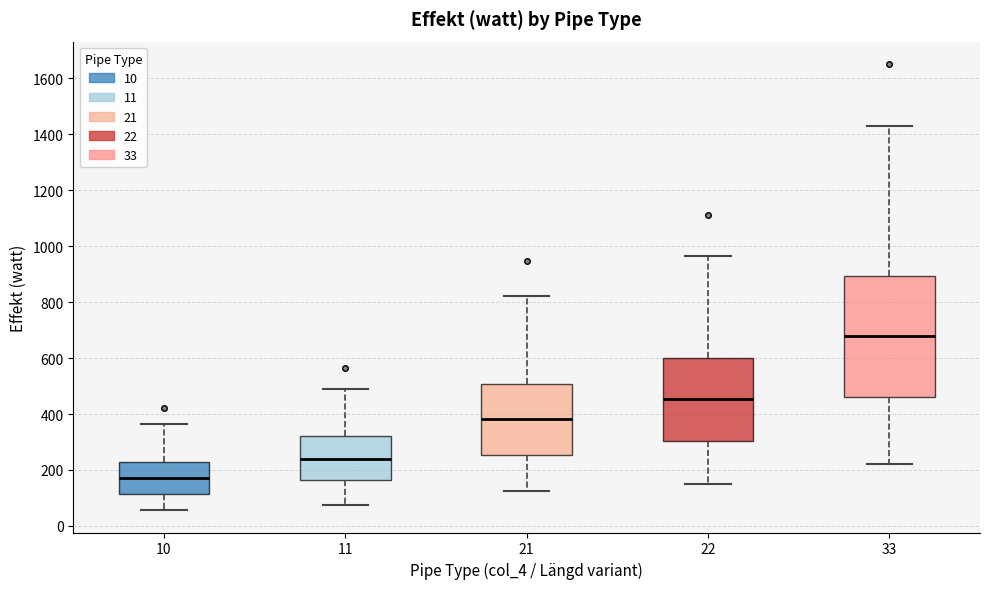

Which box has the lowest median line?

10